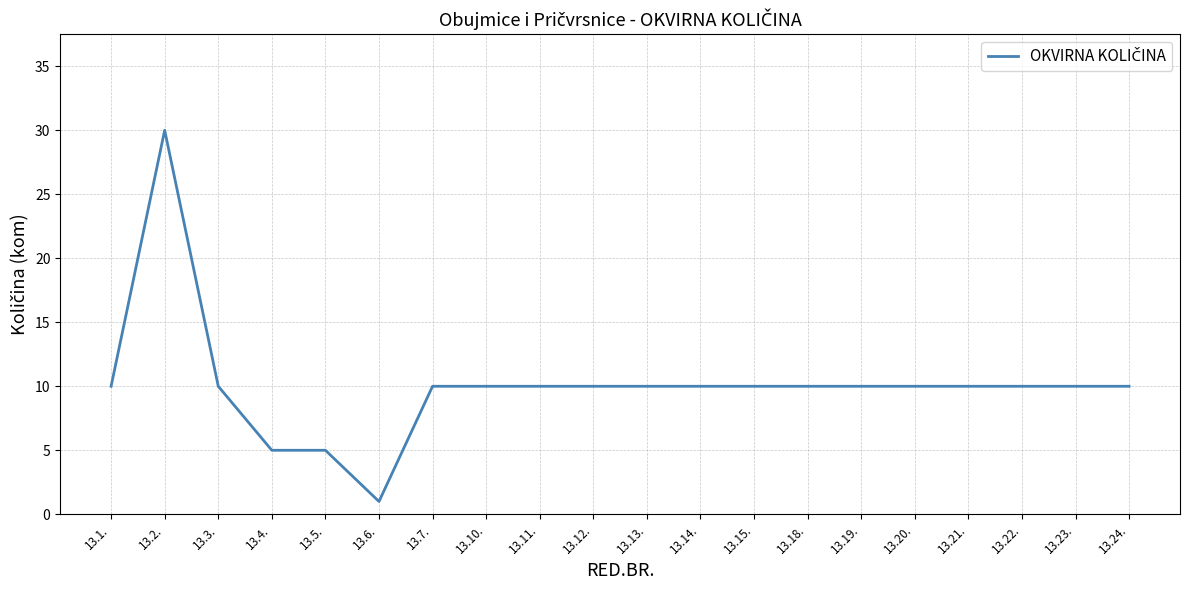

True or false: the data has more than 0 interior local peaks.

True